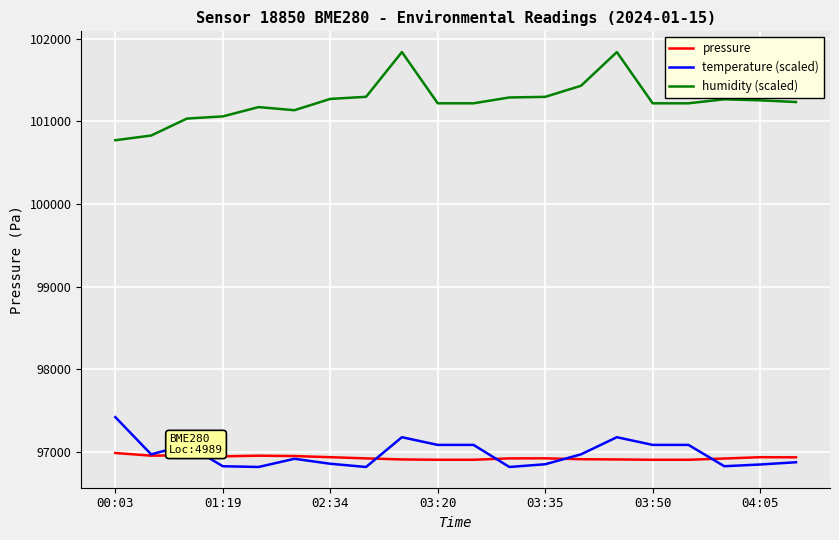

Which series has the largest total across all categories?

humidity (scaled)